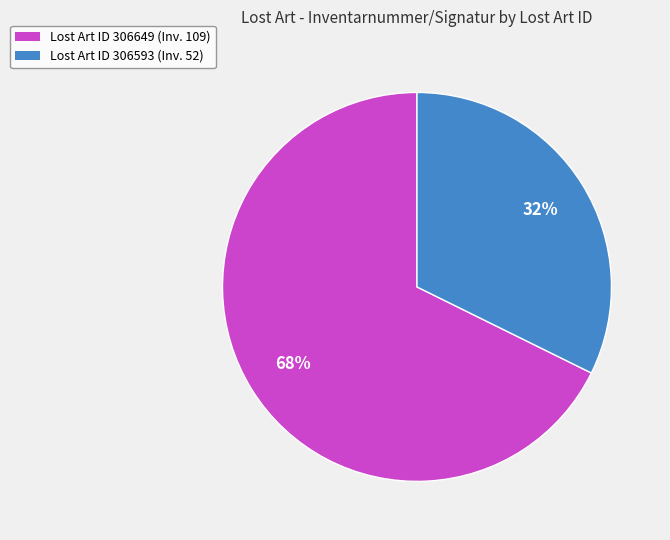

To the nearest percent, what is the average slice percentage?

50%